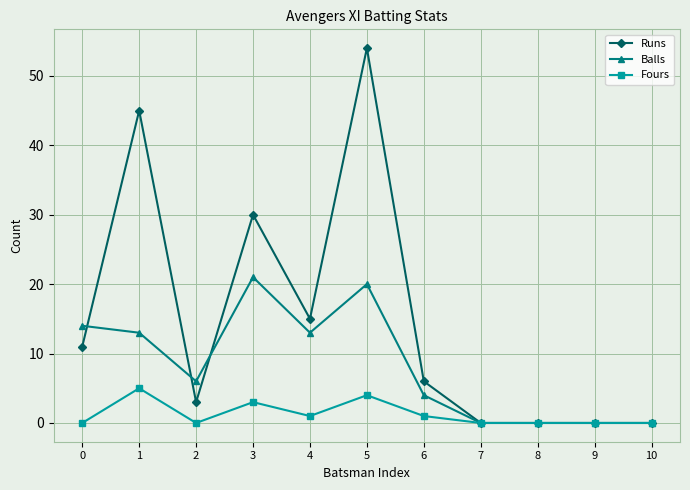

True or false: Balls has a value of 7 at 8.

False